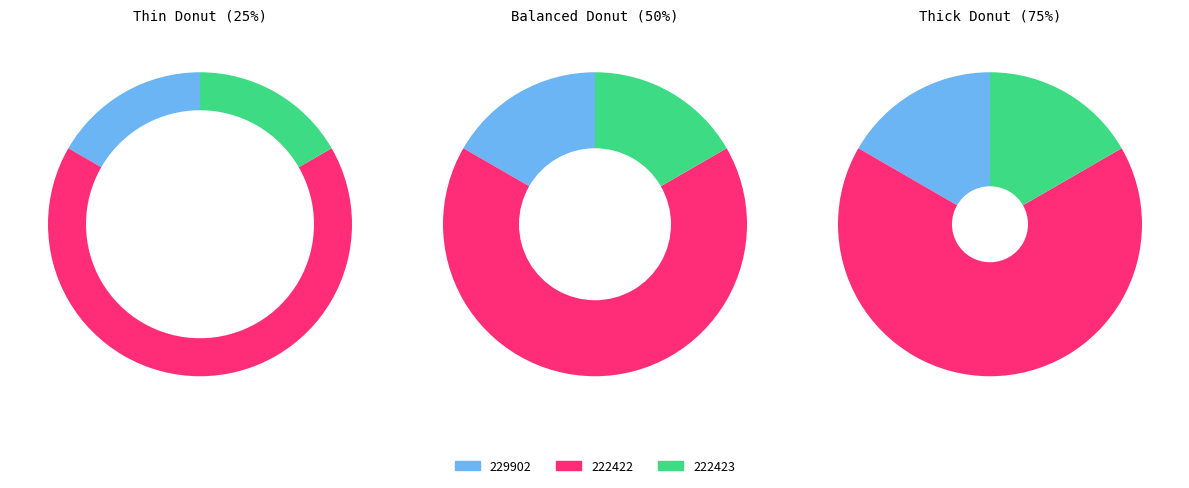

Which category has the biggest portion of the pie?

222422